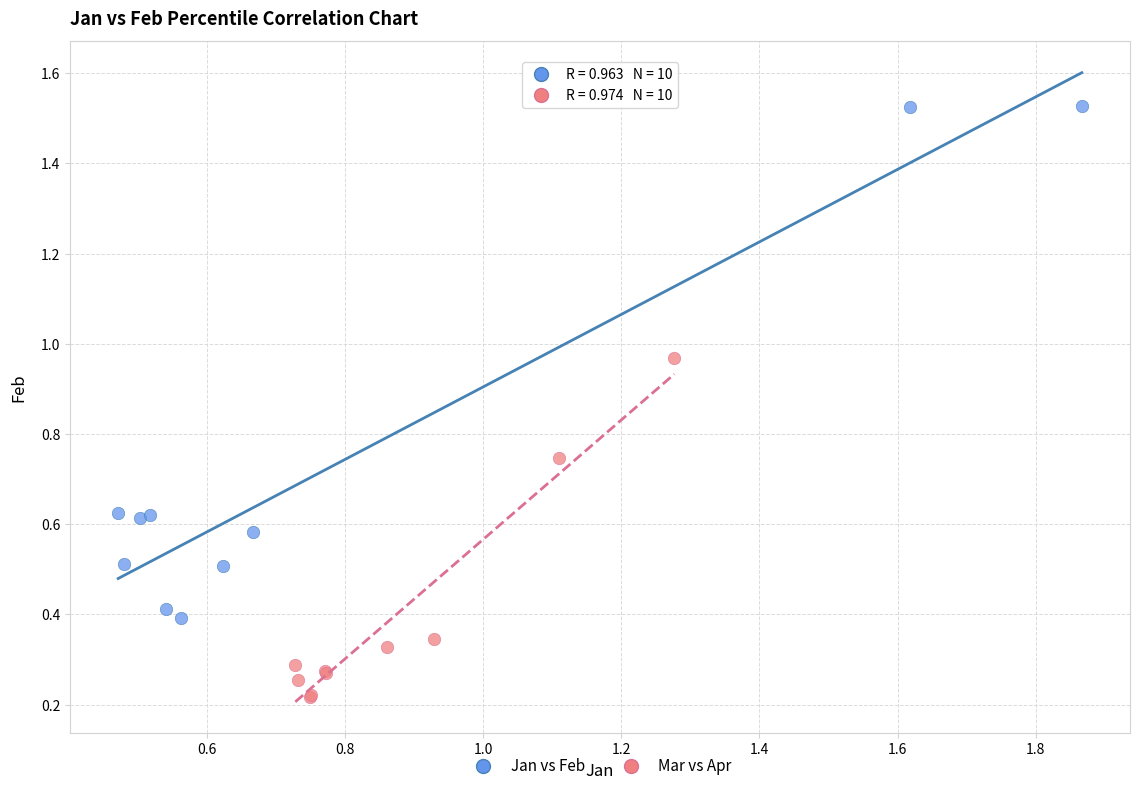

Which series contains the highest Y value?

Jan vs Feb